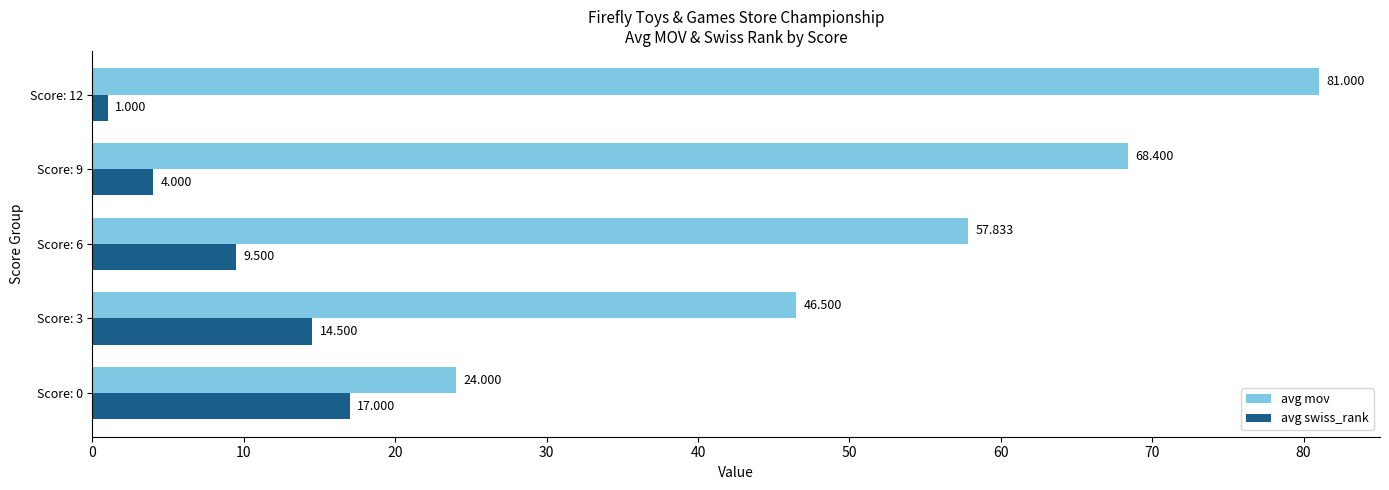

Is the value of avg swiss_rank at Score: 6 greater than the value of avg mov at Score: 9?

No